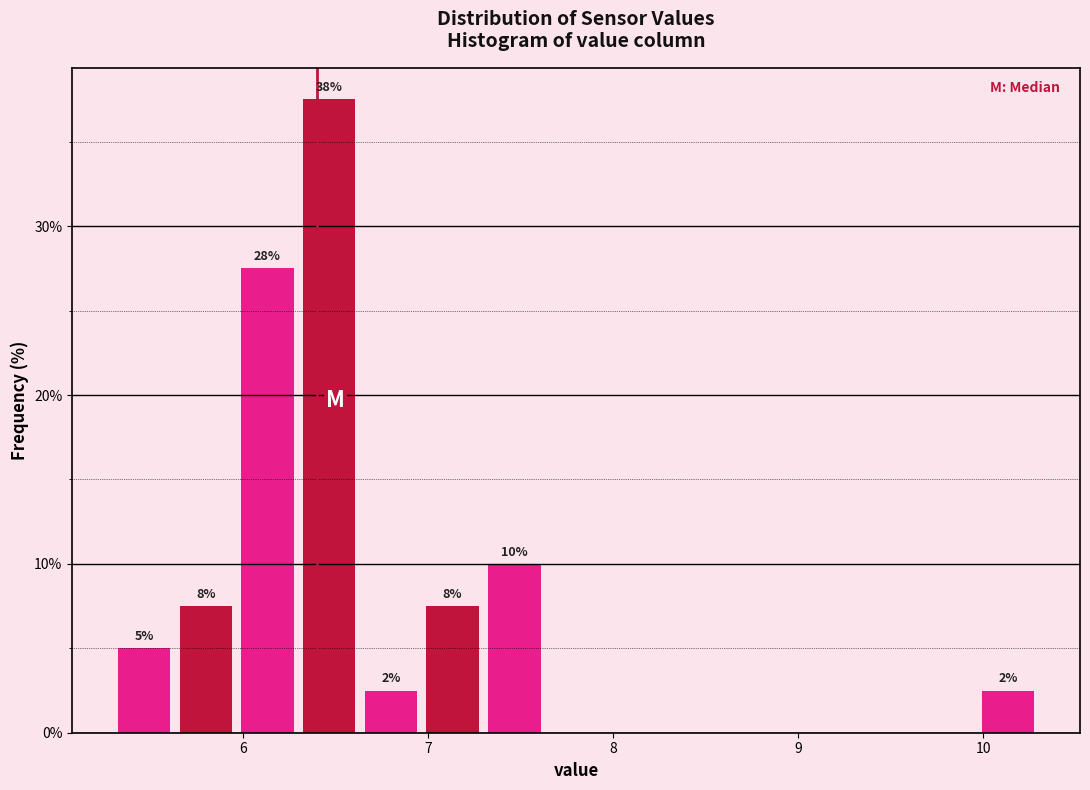

Around what value on the x-axis is the tallest bar? Give the approximate position of its centre, as read against the axis.

6.5